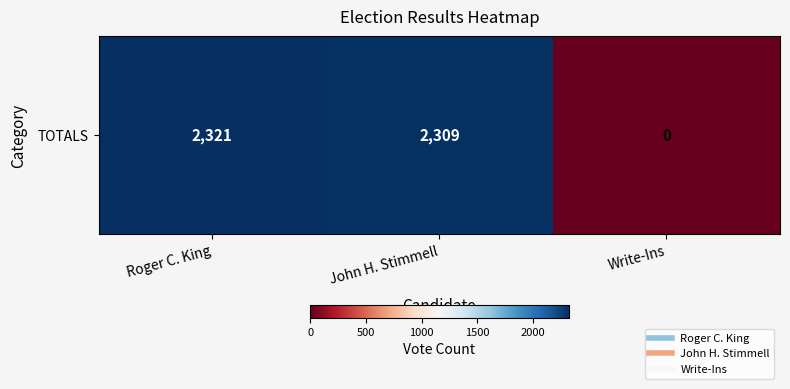

What is the greatest value displayed?

2321